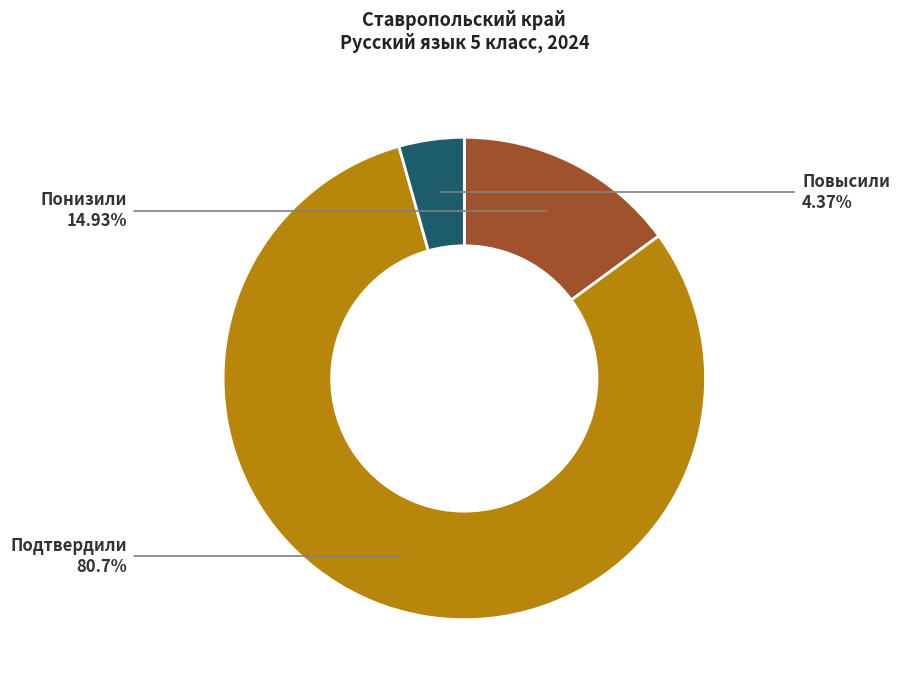

What is the total percentage of Понизили and Подтвердили?

95.6%